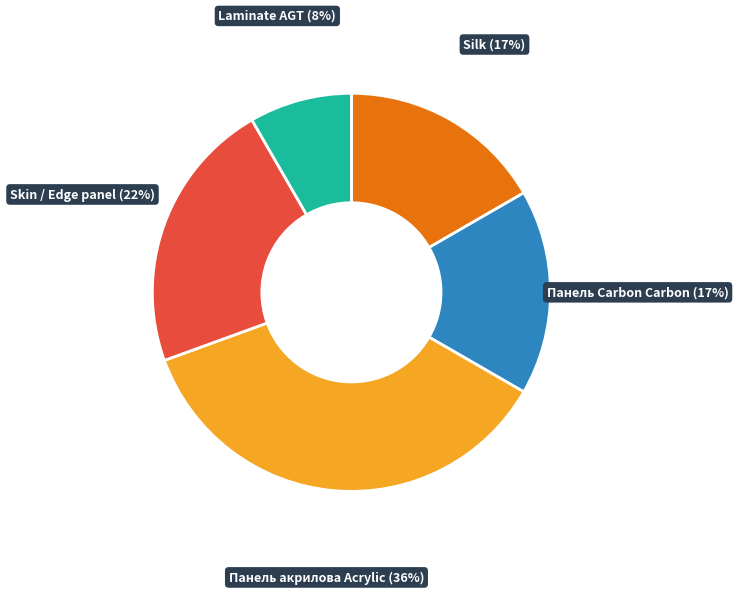

Does Панель Carbon Carbon account for over 50% of the chart?

No